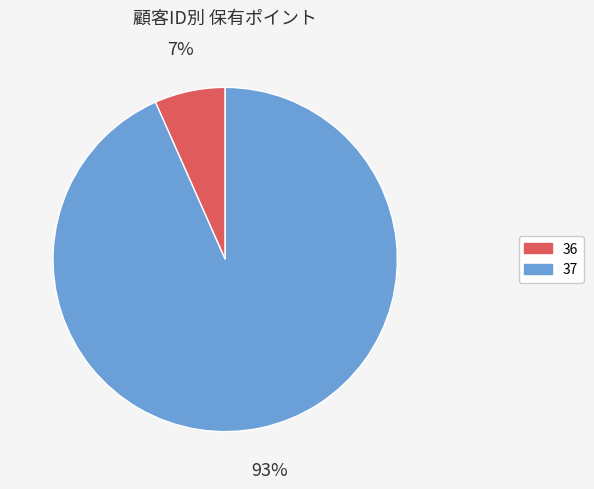

Which has a higher value, 36 or 37?

37